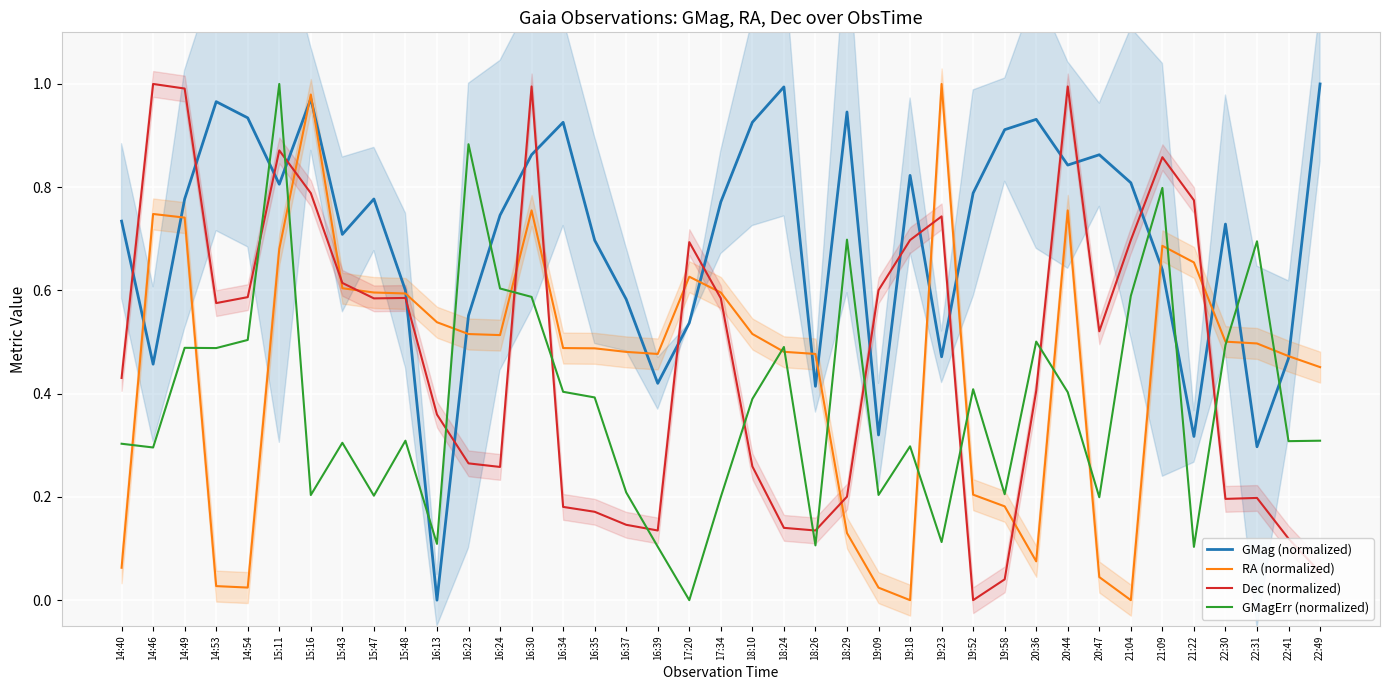

How many series are shown in this chart?

4